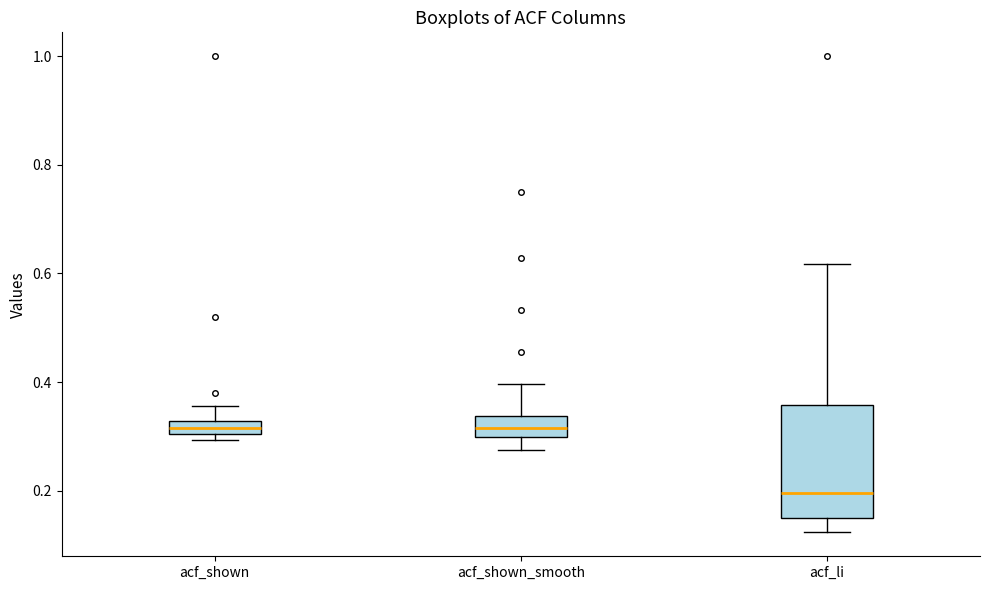

Which box's median line is the lowest?

acf_li